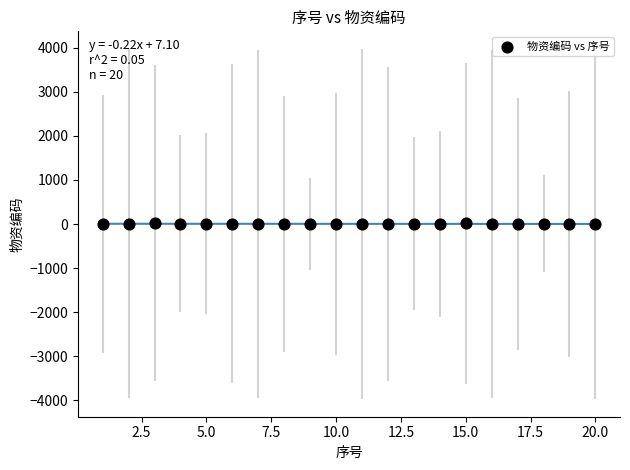

What is the range of Y values (max minus min)?

22.5